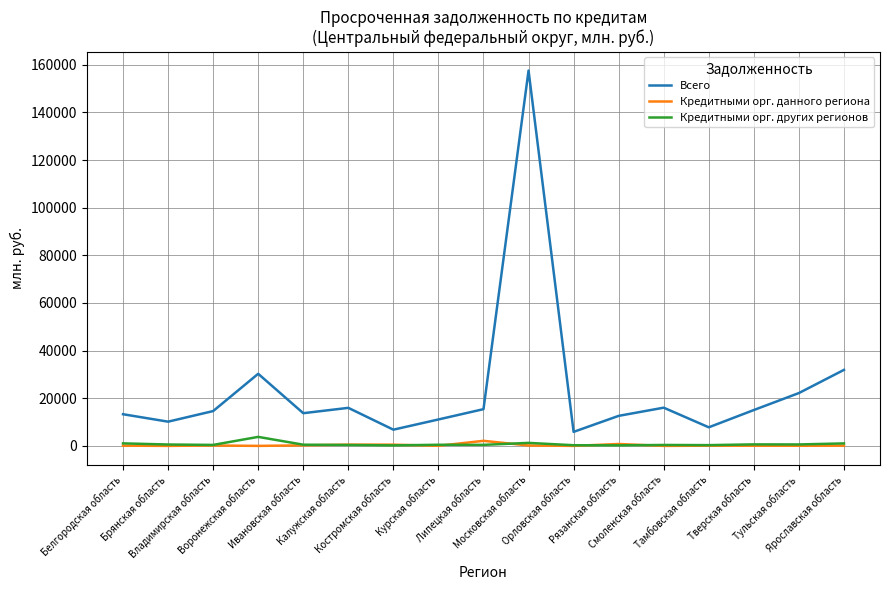

What is the difference between the Кредитными орг. данного региона values at Воронежская область and Калужская область?

534